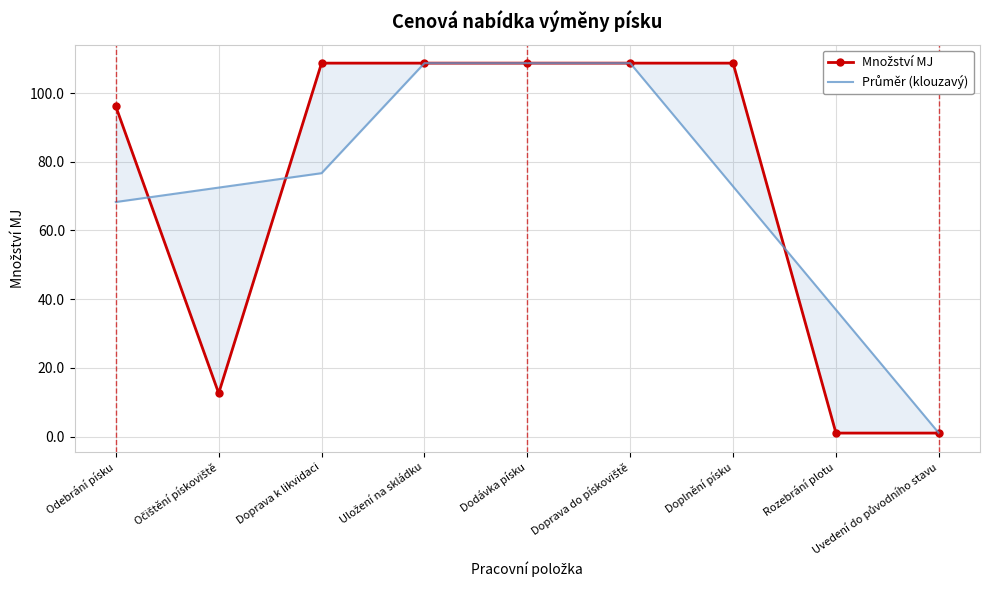

What is the label of the 4th point from the left?

Uložení na skládku